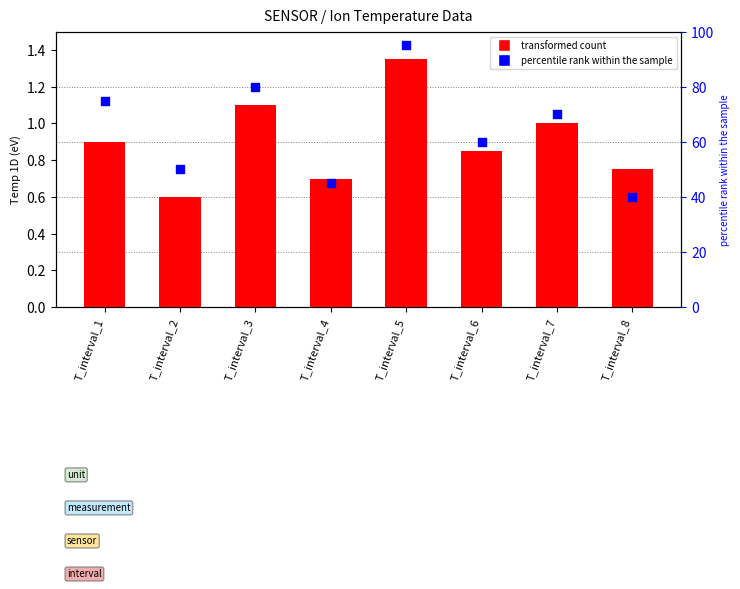

What is the total value across all series at T_interval_8?

40.8